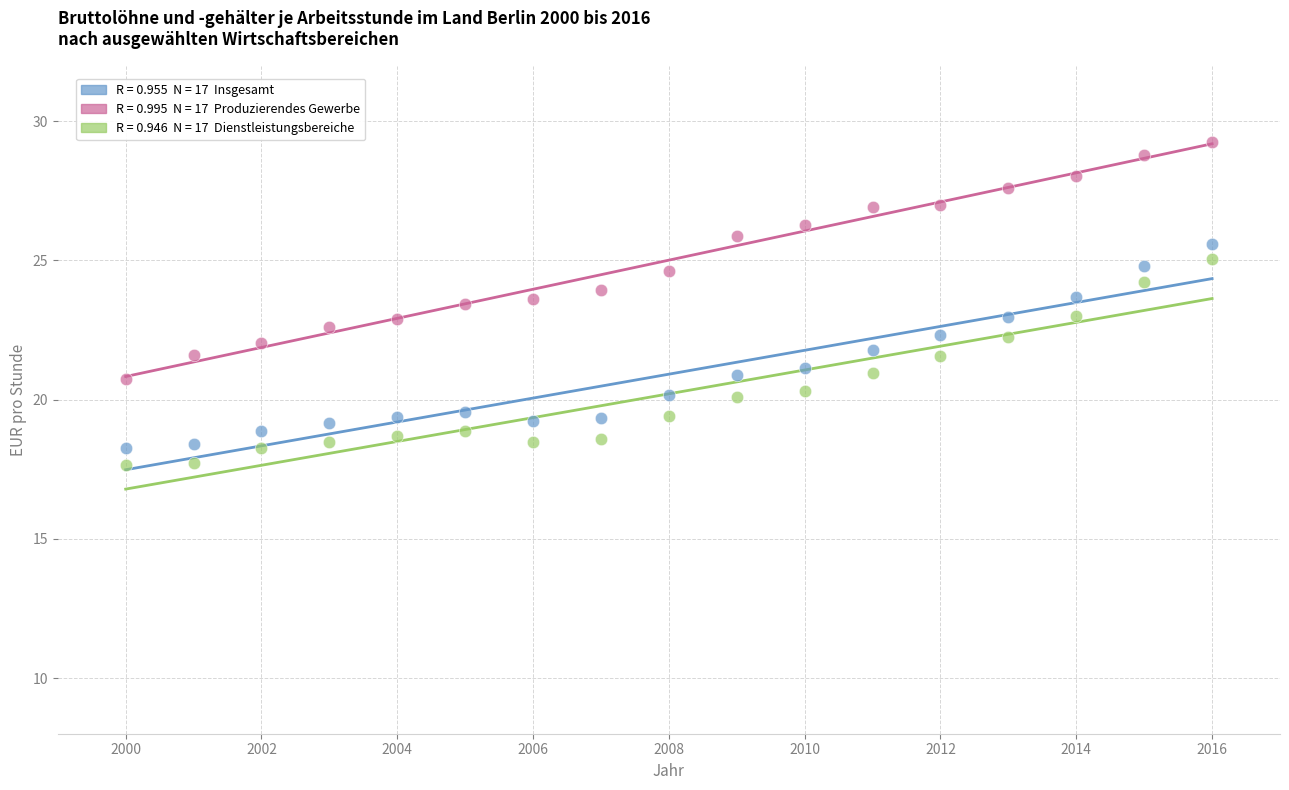

Across all data points, what is the range of X values (max minus min)?

16.0